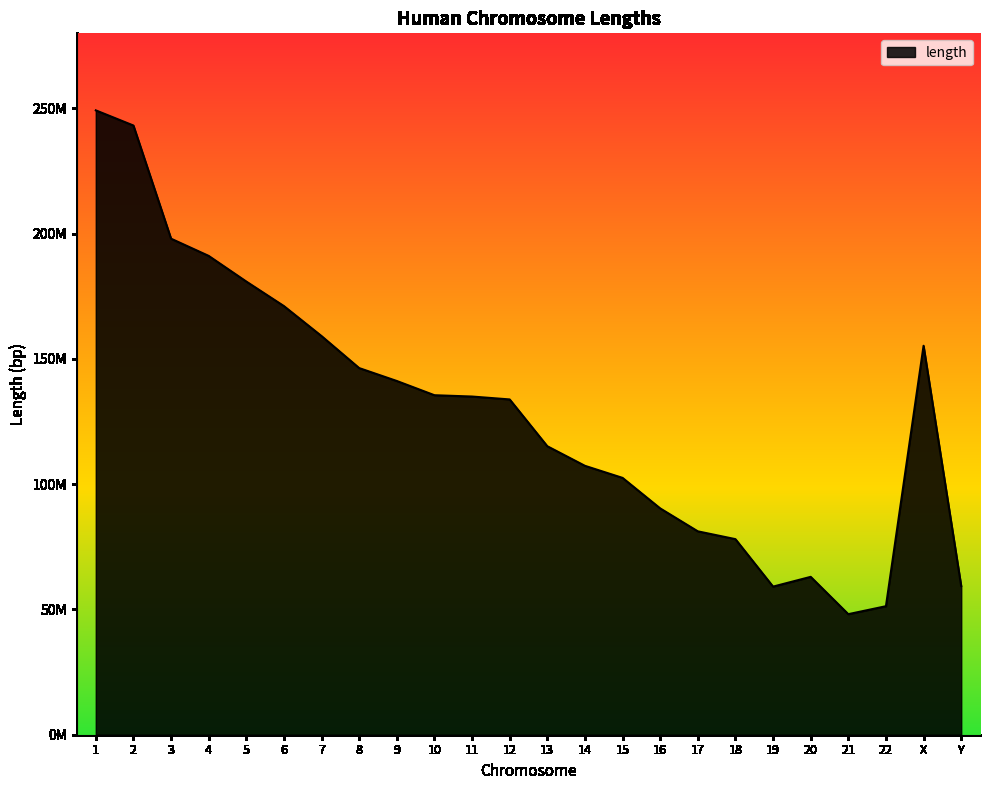

True or false: the data shows 245803415 at X.

False